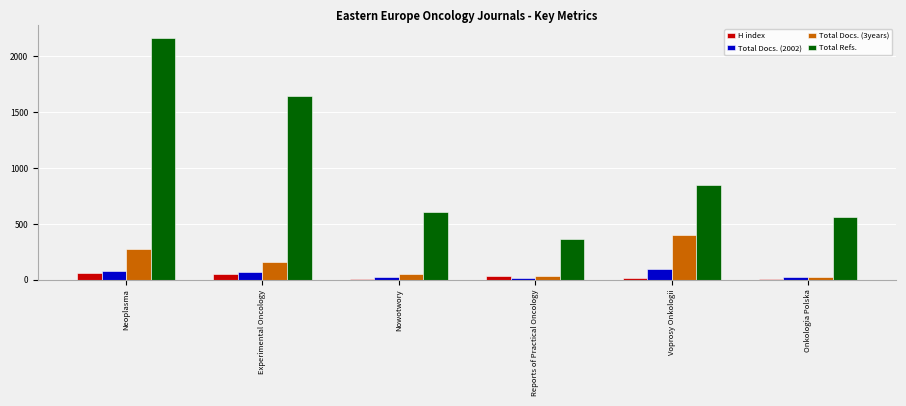

What is the maximum value shown in the chart?

2167